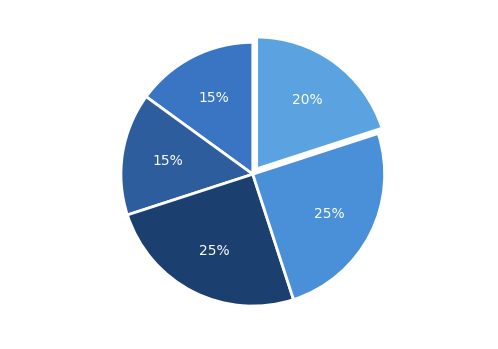

Is the sum of Hoosier (HO) and Southern (SO) greater than half?

No